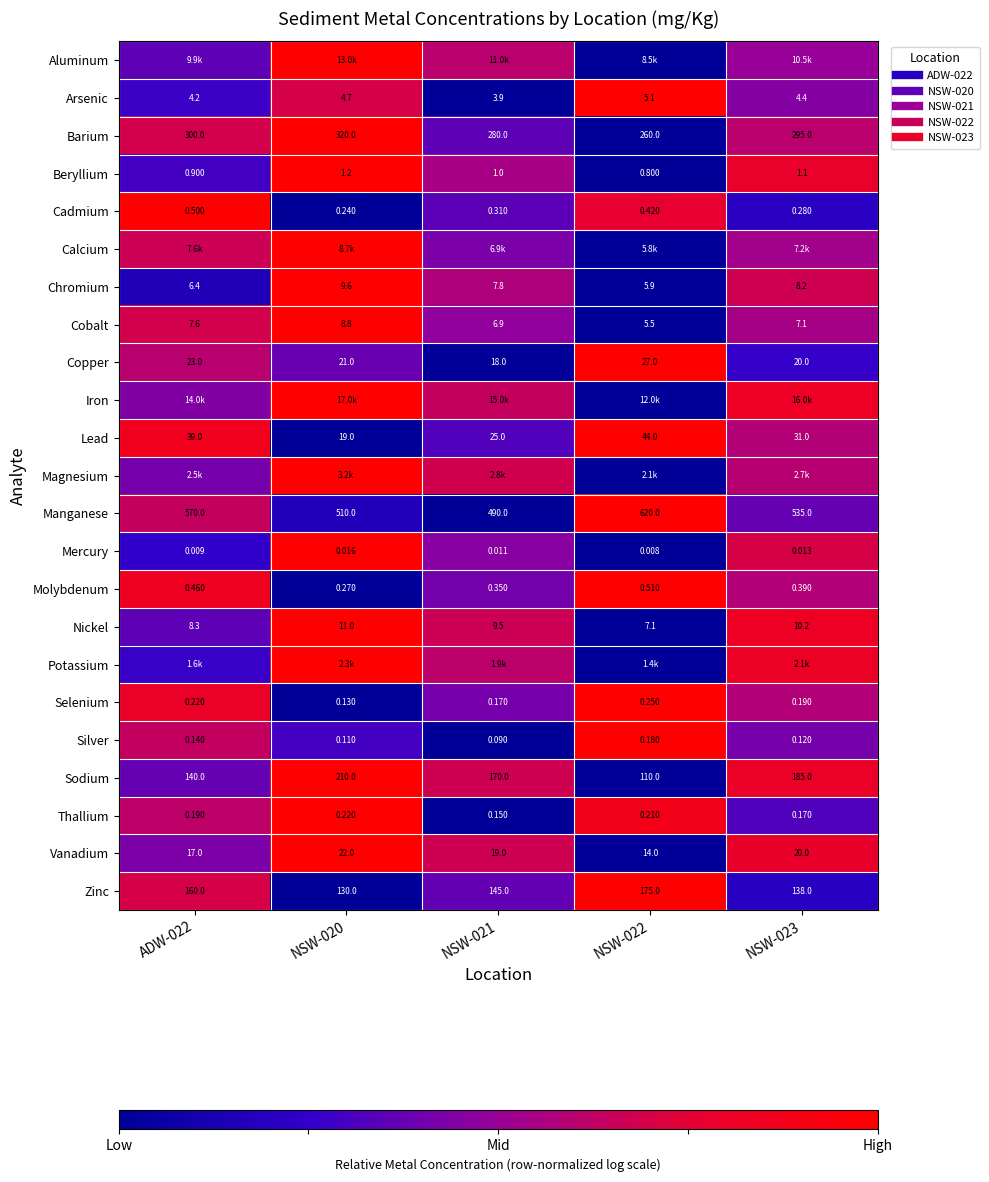

At NSW-020, list the series in order from largest to smallest.

Aluminum, Barium, Beryllium, Calcium, Chromium, Cobalt, Iron, Magnesium, Mercury, Nickel, Potassium, Sodium, Thallium, Vanadium, Arsenic, Copper, Silver, Manganese, Cadmium, Lead, Molybdenum, Selenium, Zinc